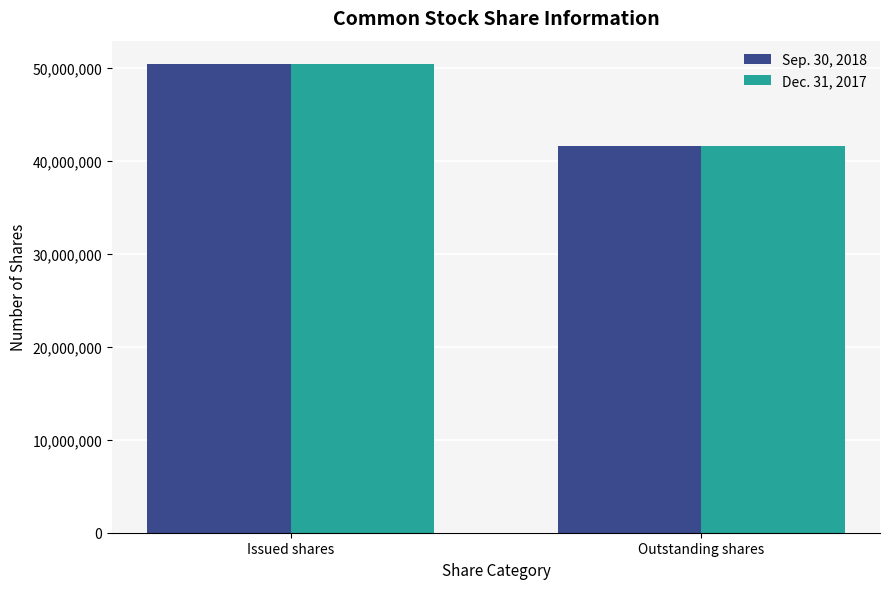

What is the lowest value of the Dec. 31, 2017 series?

41612395